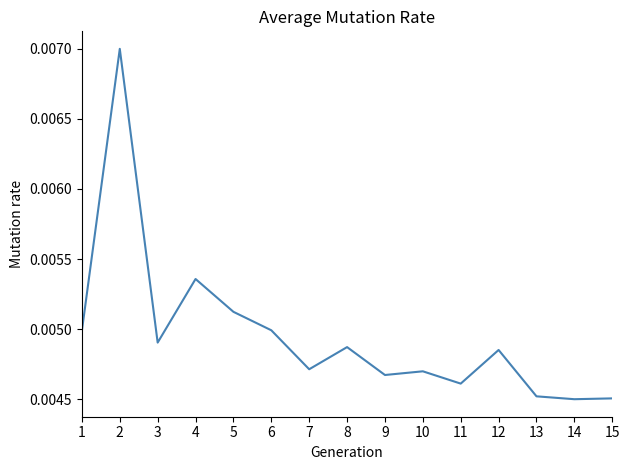

At which category does the chart reach its peak across all series?

2